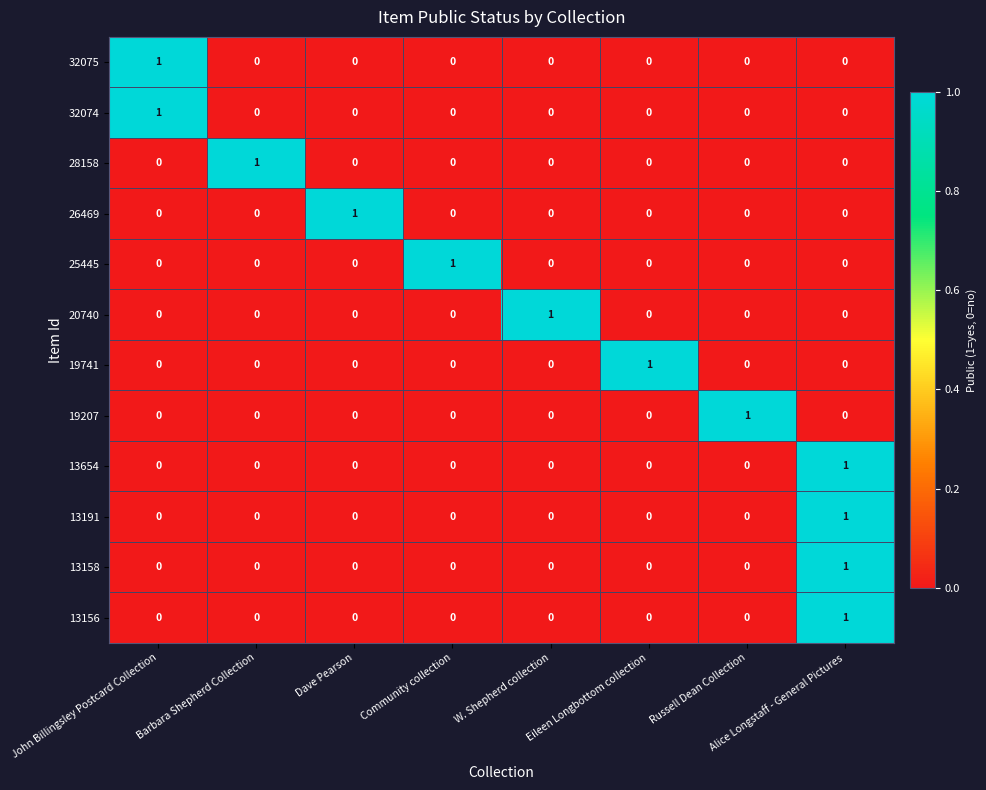

Count the 13191 values in the range 0 to 1.

8